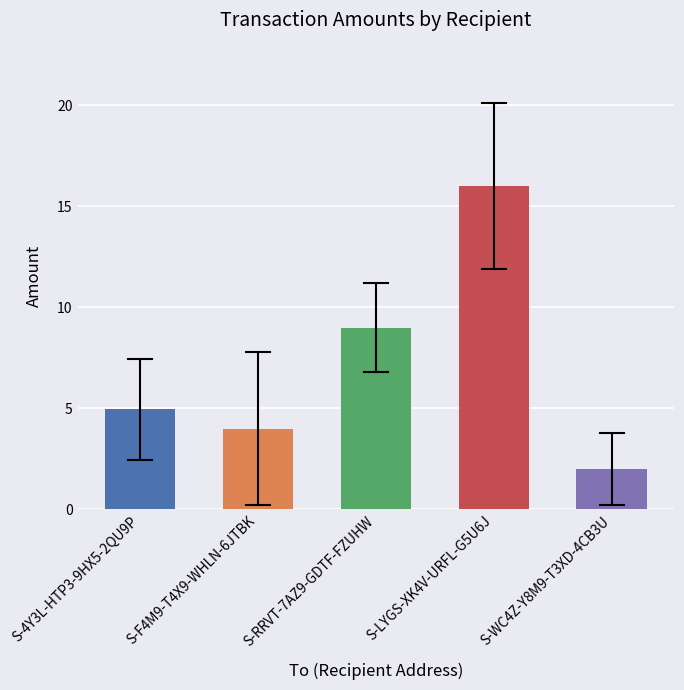

Rank the categories by value from lowest to highest.

S-WC4Z-Y8M9-T3XD-4CB3U, S-F4M9-T4X9-WHLN-6JTBK, S-4Y3L-HTP3-9HX5-2QU9P, S-RRVT-7AZ9-GDTF-FZUHW, S-LYGS-XK4V-URFL-G5U6J